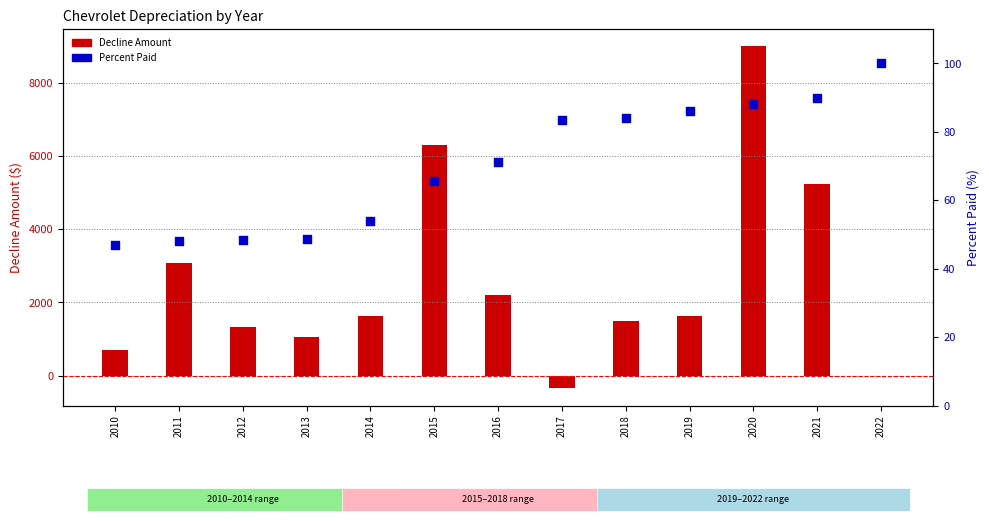

What is the total value across all series at 2011?

3125.0